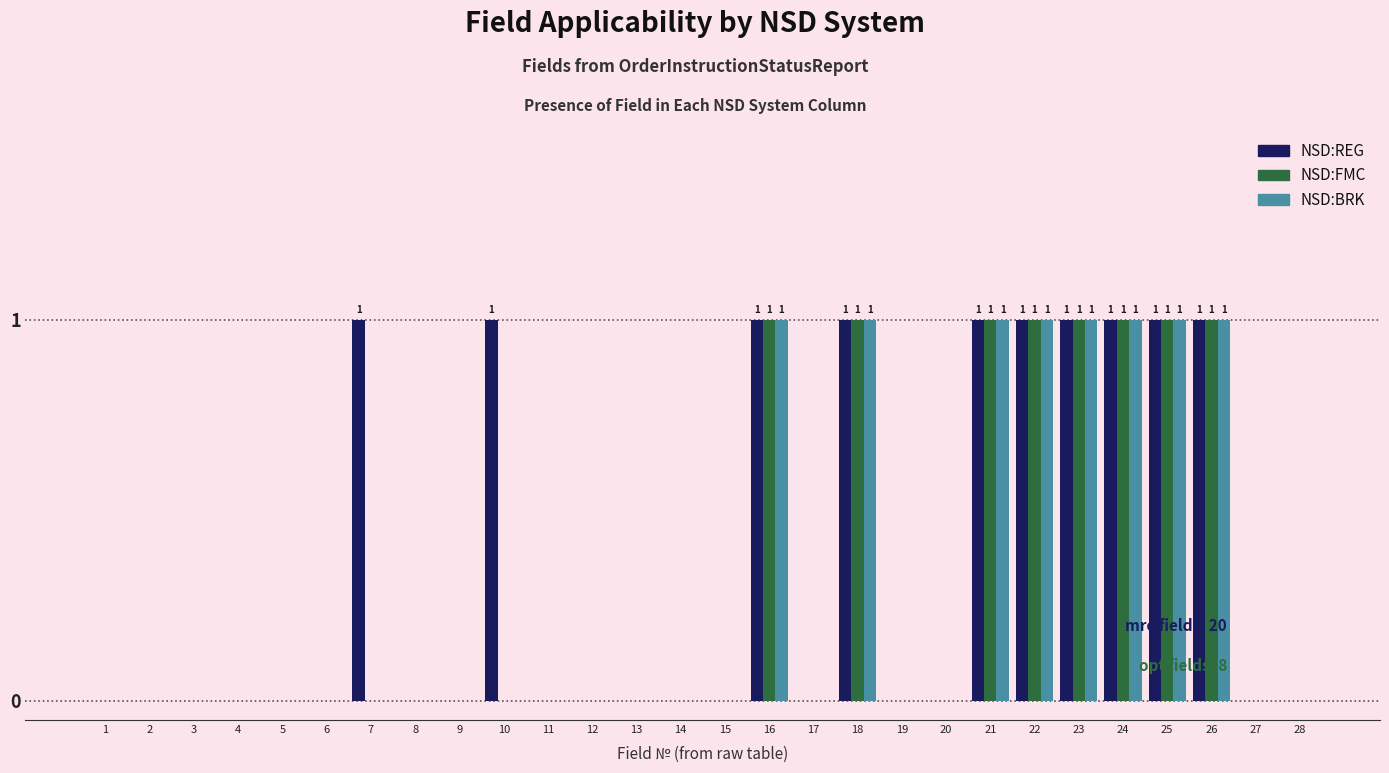

Which series has the largest total across all categories?

NSD:REG